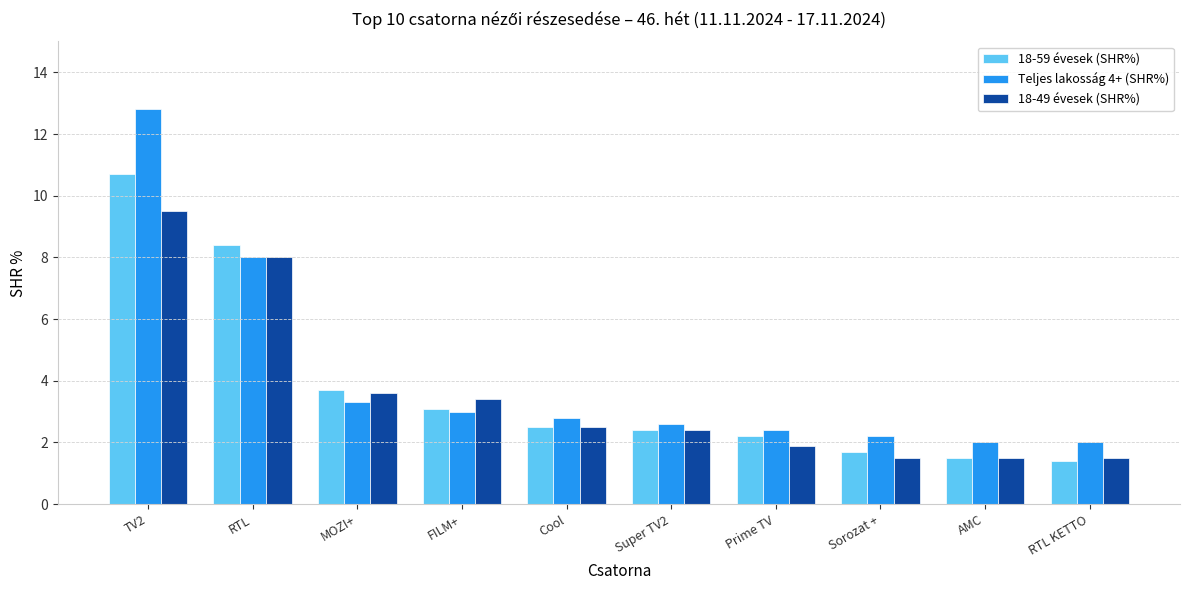

Rank the series by their maximum value, from lowest to highest.

18-49 évesek (SHR%), 18-59 évesek (SHR%), Teljes lakosság 4+ (SHR%)